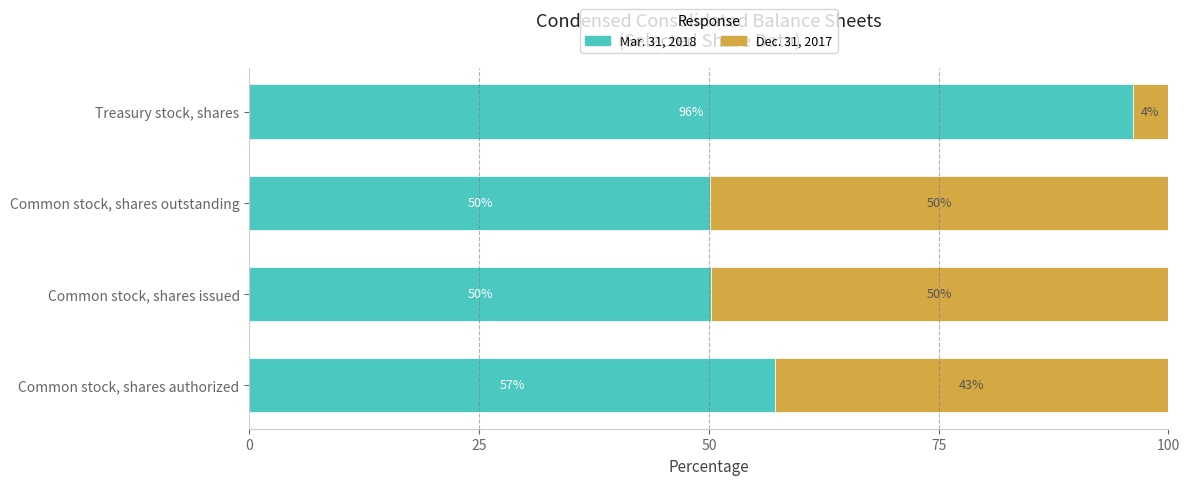

What is the lowest value of the Mar. 31, 2018 series?

50.2